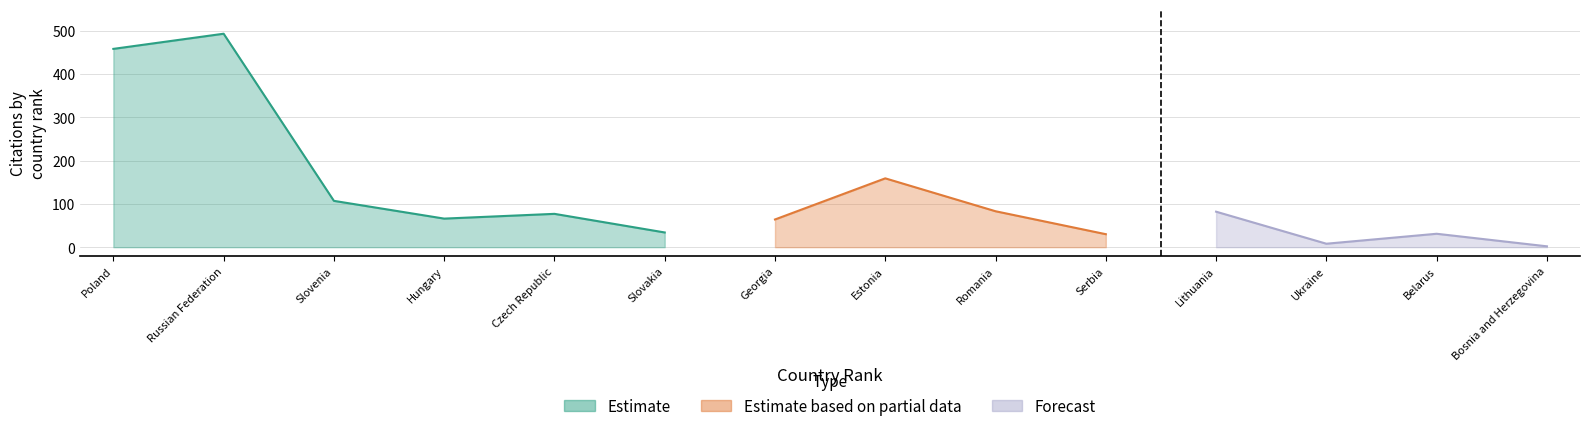

In Citations per document, how many points are higher than both neighbors (excluding endpoints)?

5